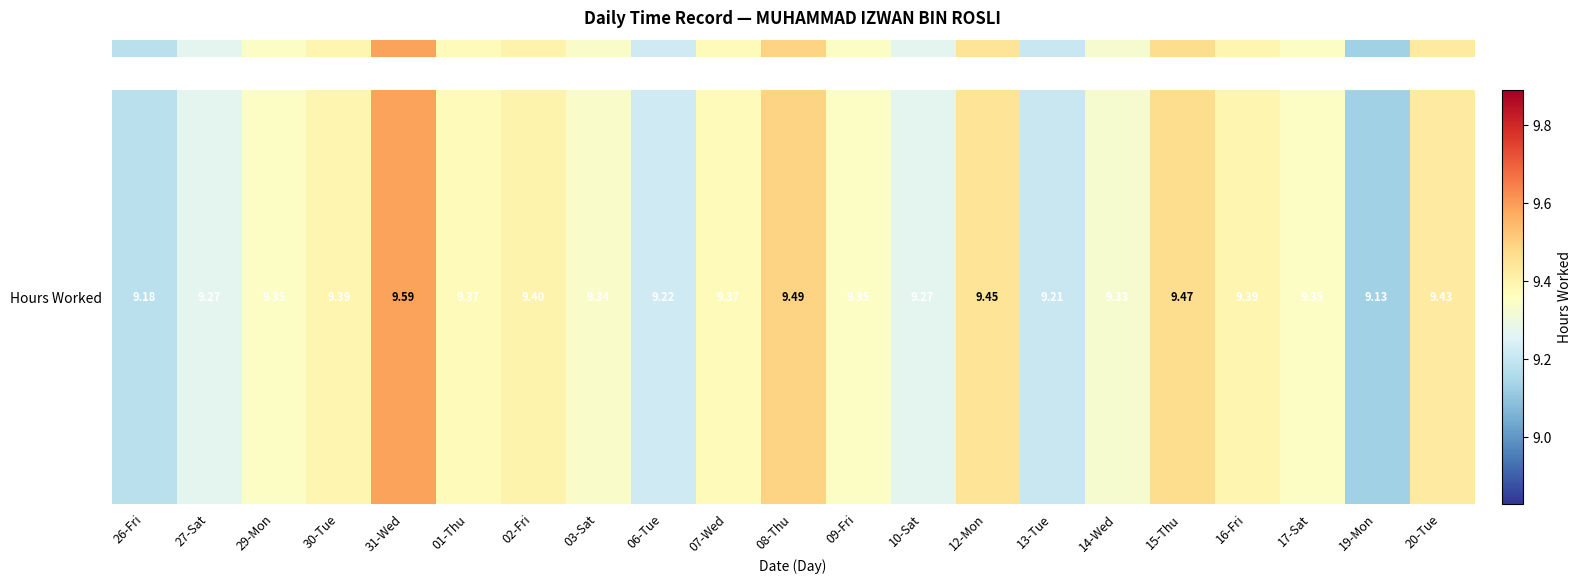

What is the smallest value displayed?

9.1